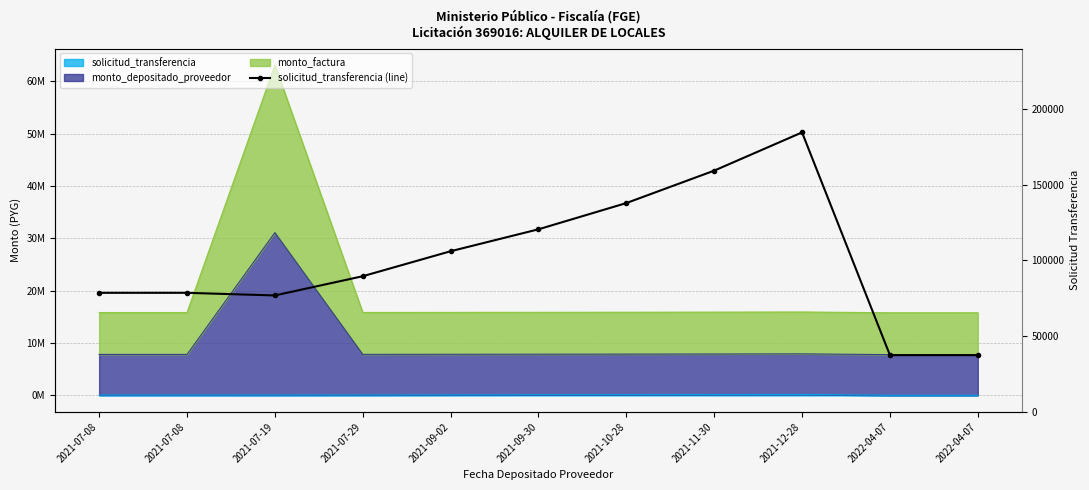

Rank the categories by value from highest to lowest.

2021-12-28, 2021-11-30, 2021-10-28, 2021-09-30, 2021-09-02, 2021-07-29, 2021-07-08, 2021-07-08, 2021-07-19, 2022-04-07, 2022-04-07